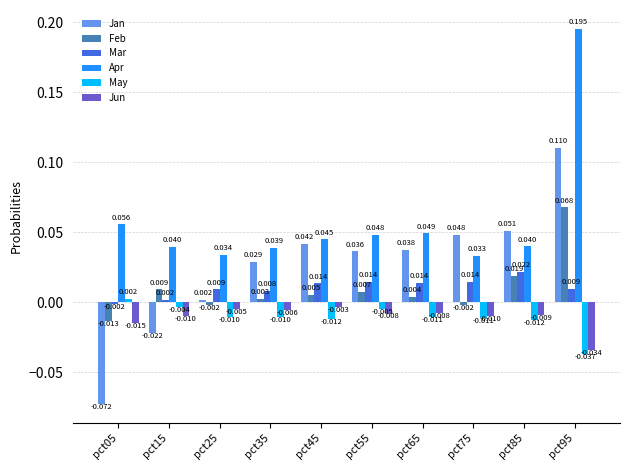

How many values in Jan are above zero?

8